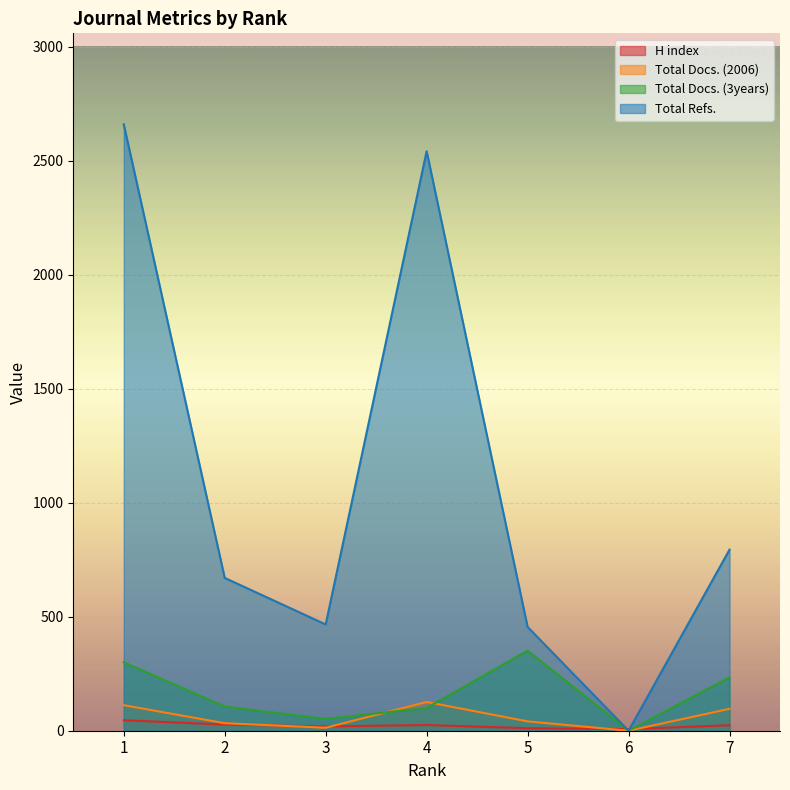

Rank the series at 4 from lowest to highest value.

H index, Total Docs. (3years), Total Docs. (2006), Total Refs.